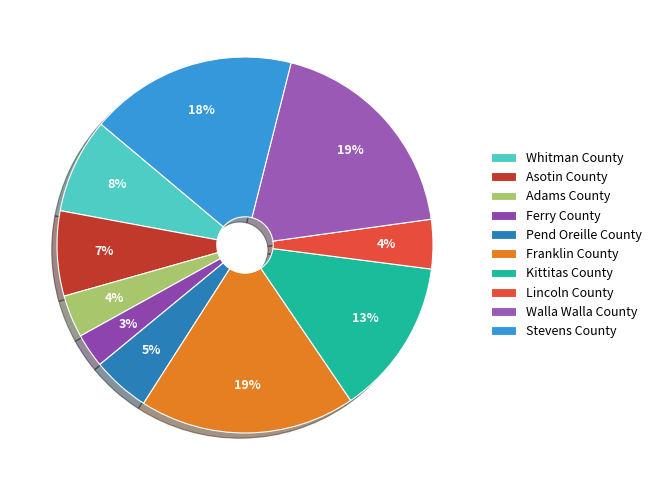

Does Adams County account for over 50% of the chart?

No